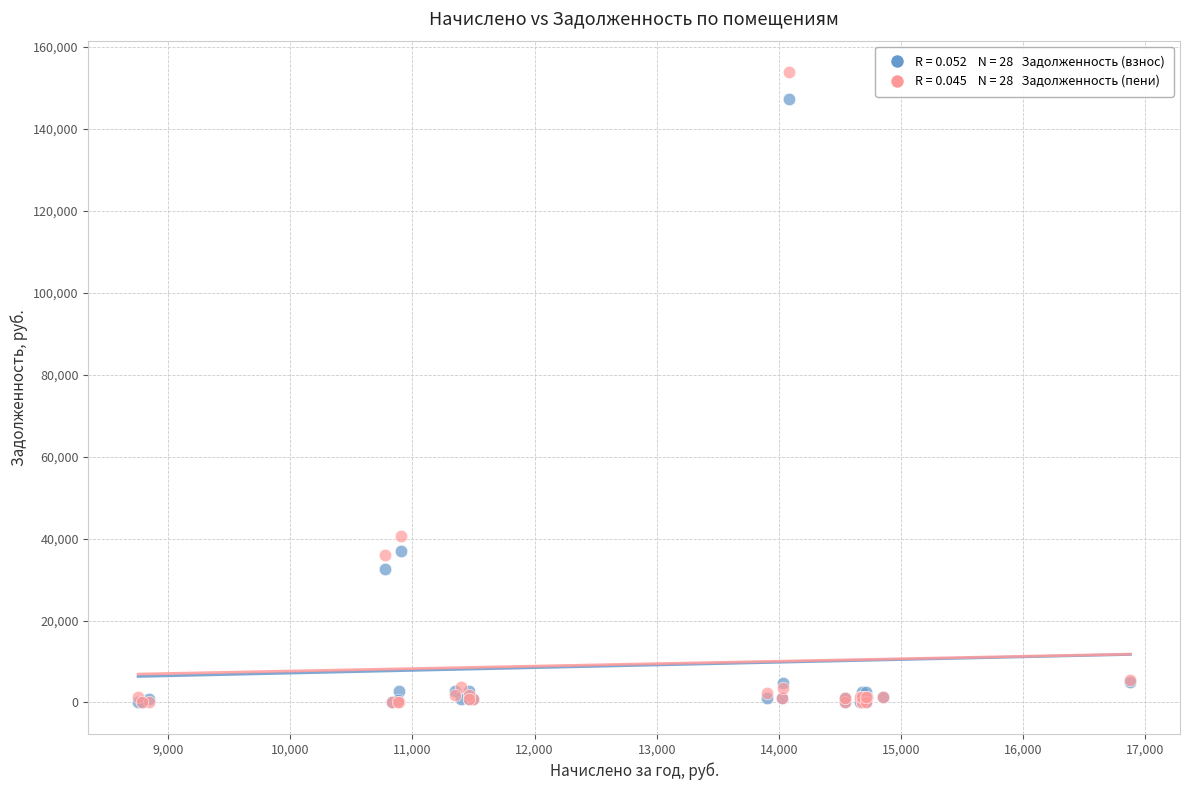

Across all series, what Y value is closest to 76913?

40664.2